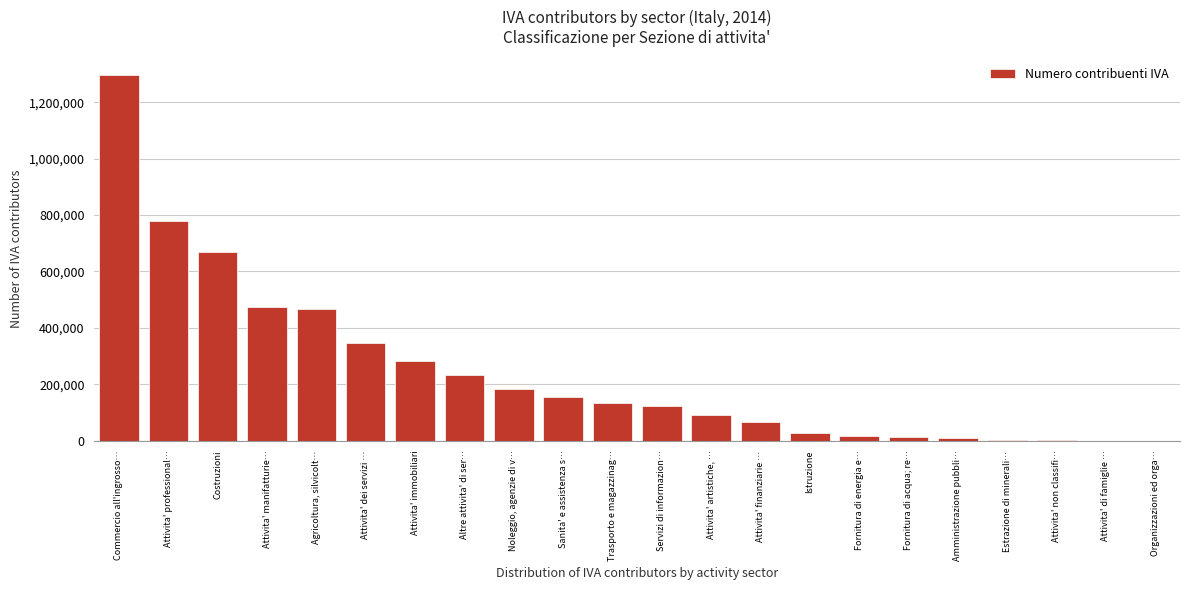

Which has a higher value, Sanita' e assistenza s… or Istruzione?

Sanita' e assistenza s…